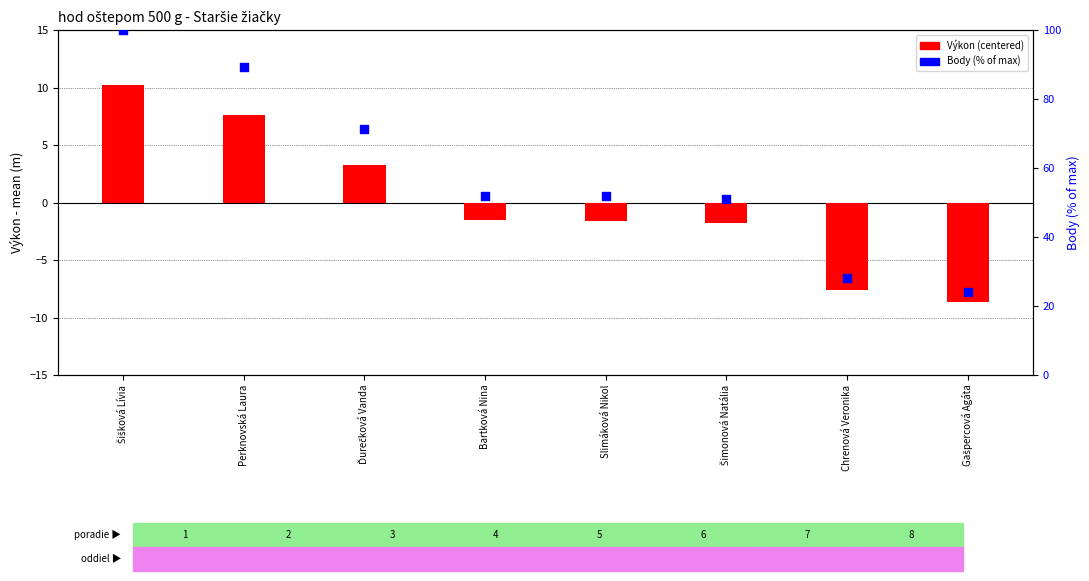

Which series has the widest spread of Y values?

Body (percentile)